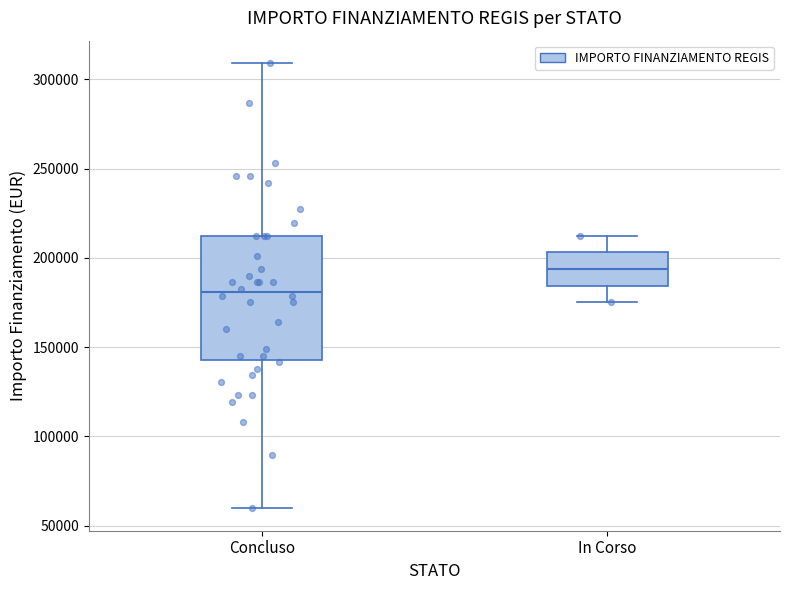

Reading left to right, read every box against the y-axis: the position of its median line, the range the box covers, and the ends of its whiskers. The values are not printed on the chart, so give them approximately, as read against the axis.

Concluso: median 180000, box 145000 to 210000, whiskers 60000 to 310000
In Corso: median 195000, box 185000 to 205000, whiskers 175000 to 210000